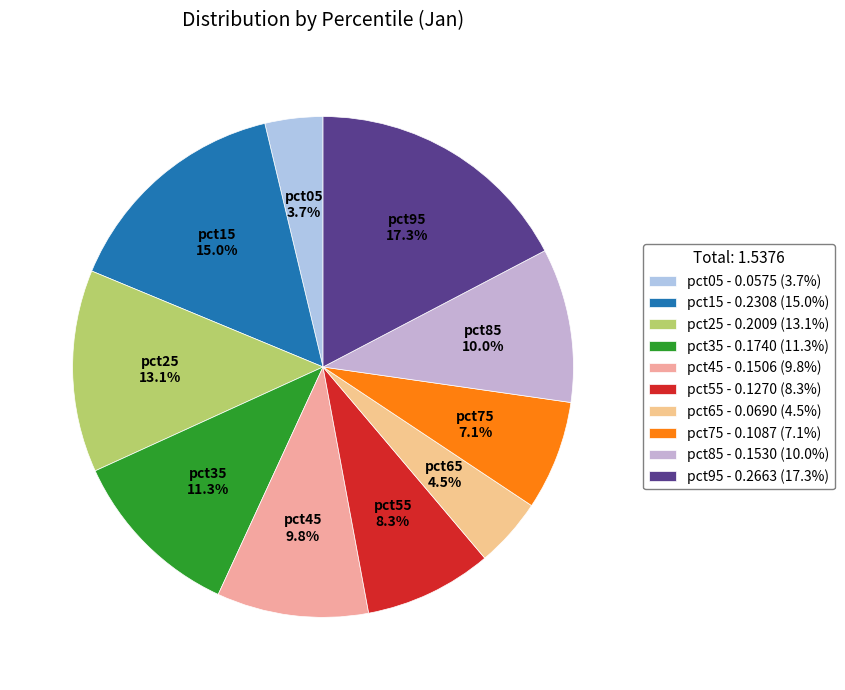

The pct75 slice represents 13% of the pie. True or false?

False